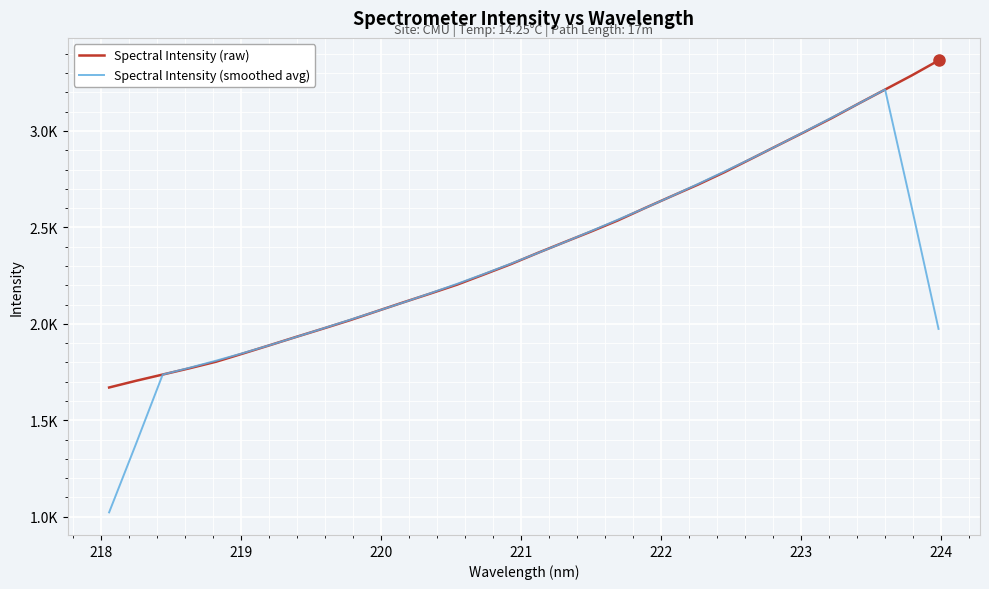

What are all the series names shown in the legend?

Spectral Intensity (raw), Spectral Intensity (smoothed avg)